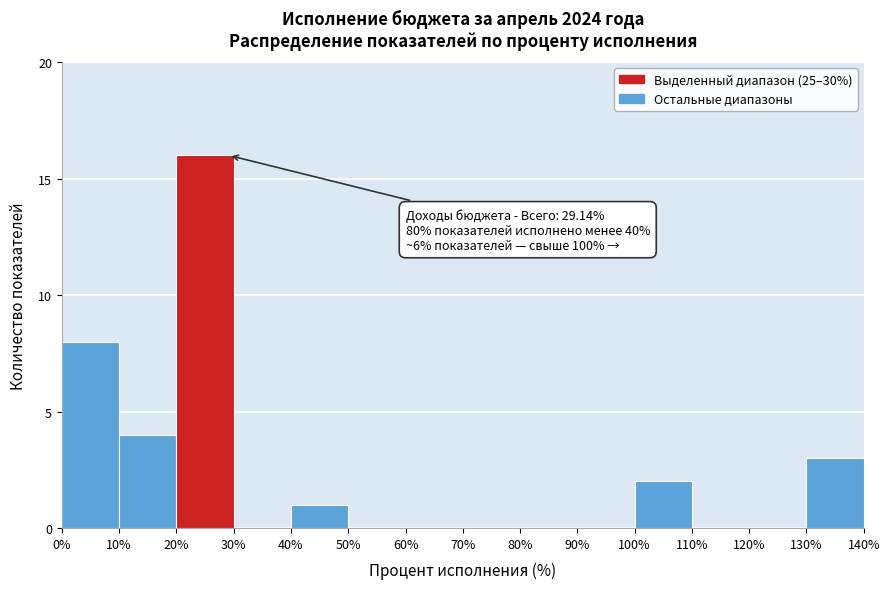

Over which range of the x-axis is the bar tallest?

20% to 30%